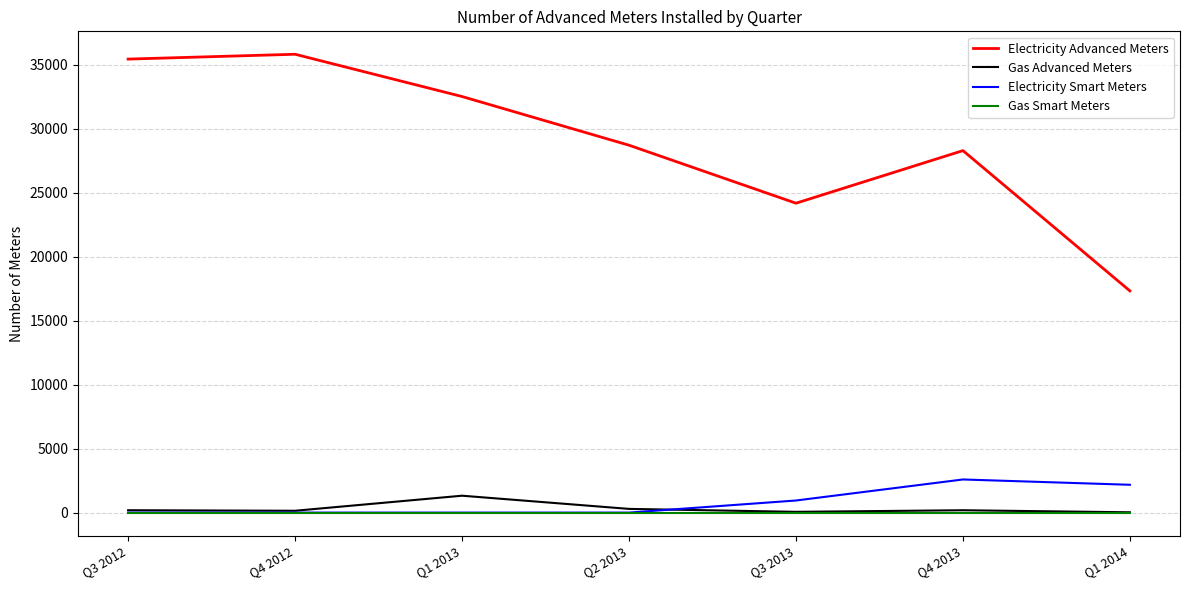

True or false: Electricity Advanced Meters and Gas Advanced Meters intersect in this chart.

False